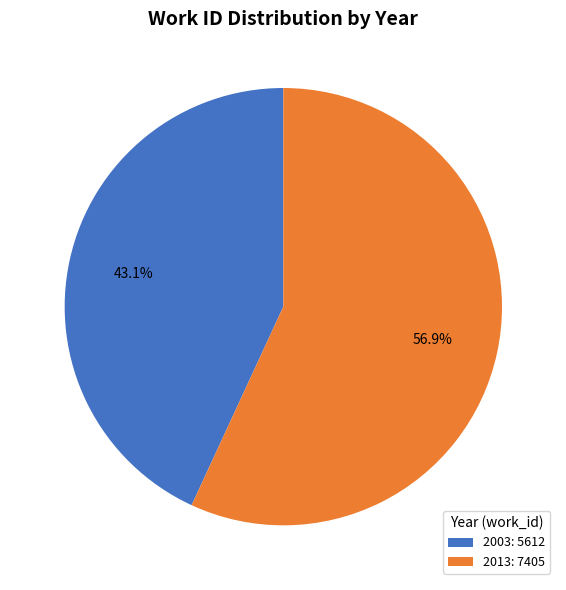

Does any single category account for the majority?

Yes